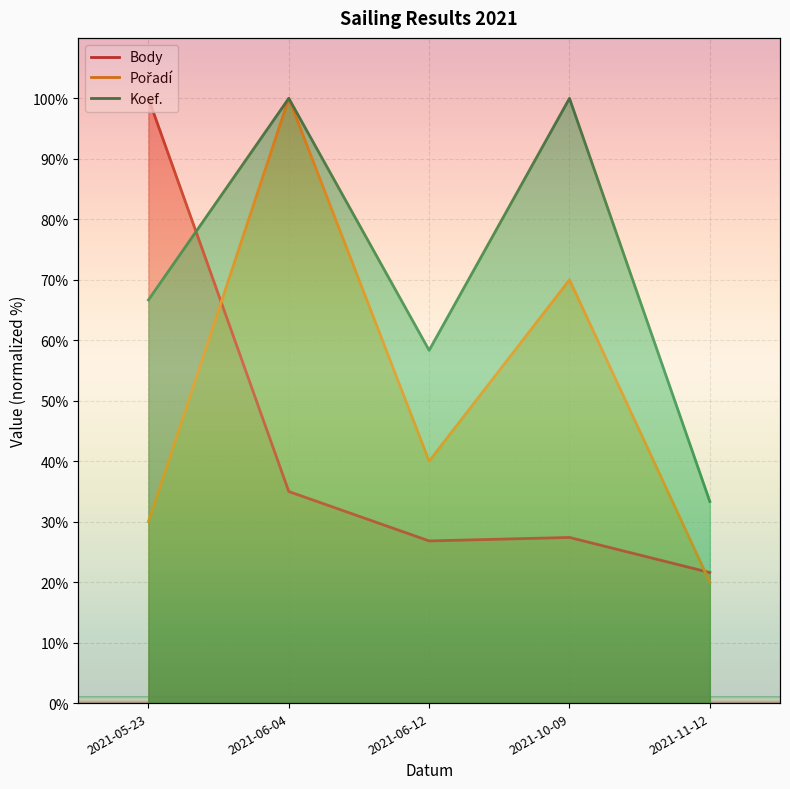

Where is the first local minimum for Body?

2021-06-12